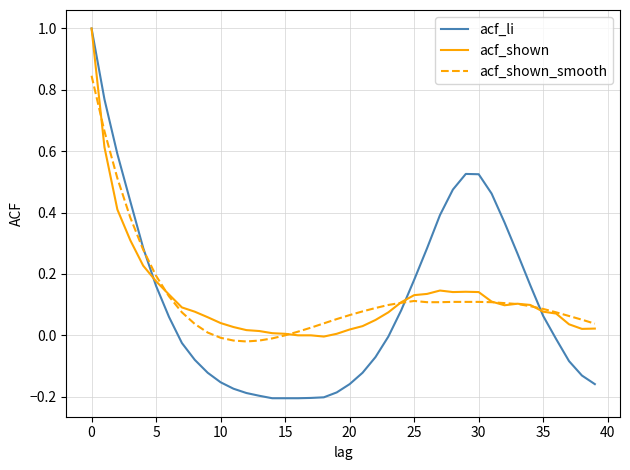

What is the maximum value shown in the chart?

1.0